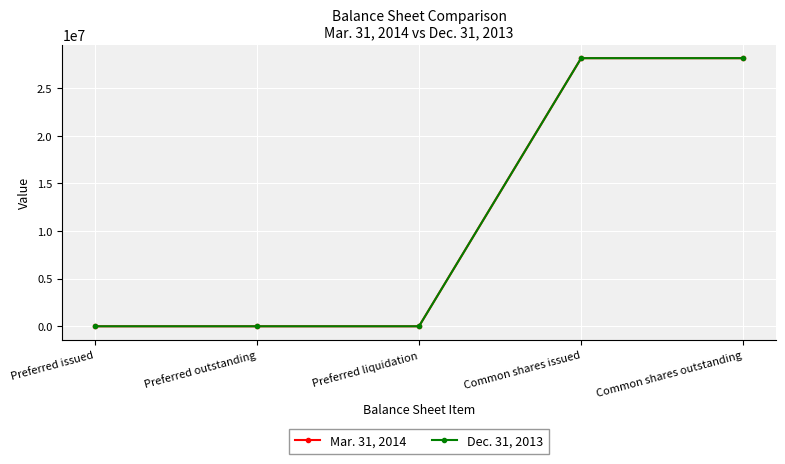

Which series has the largest range (max minus min)?

Mar. 31, 2014